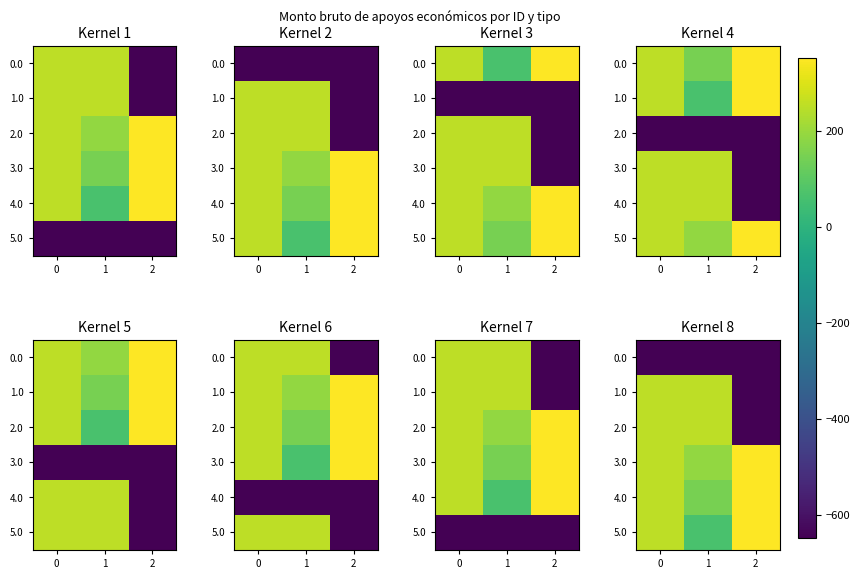

True or false: row_2 has a value of 95.4 at 0.

False